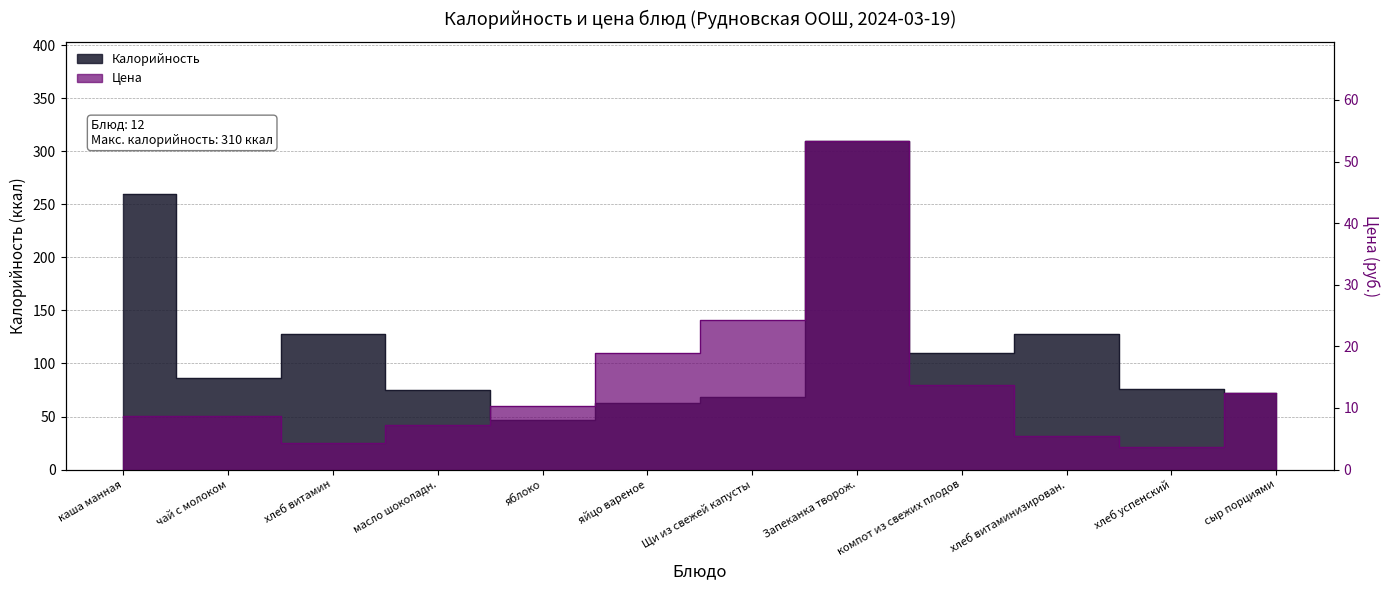

What is the greatest value displayed?

310.0